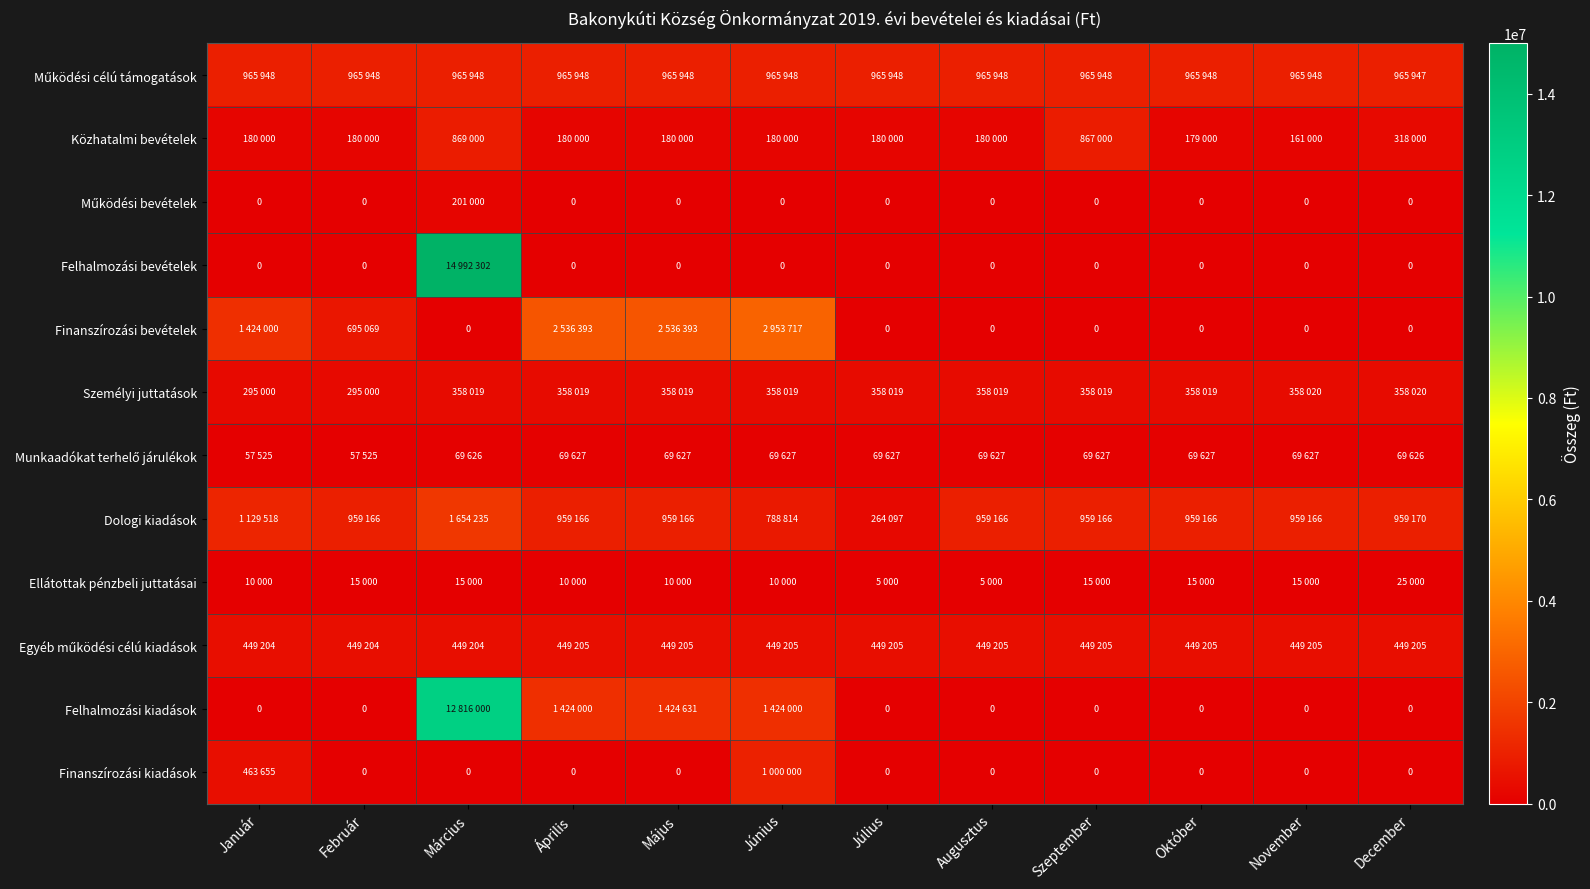

Which label corresponds to the largest value in the chart?

Március